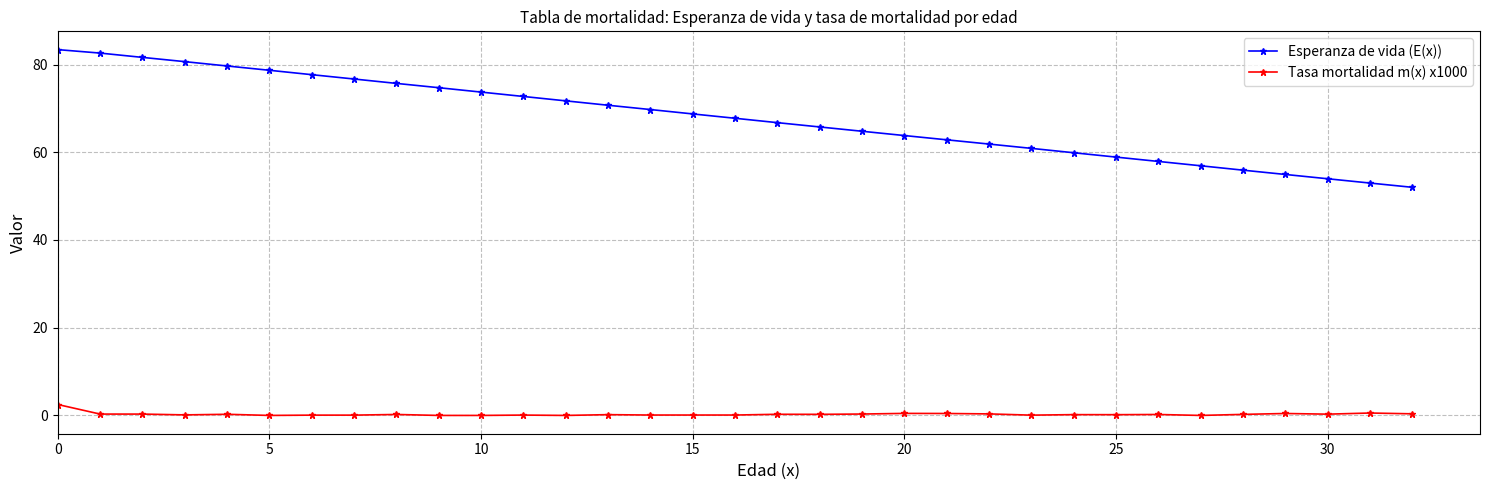

Is this an area chart (filled region under the line)?

No